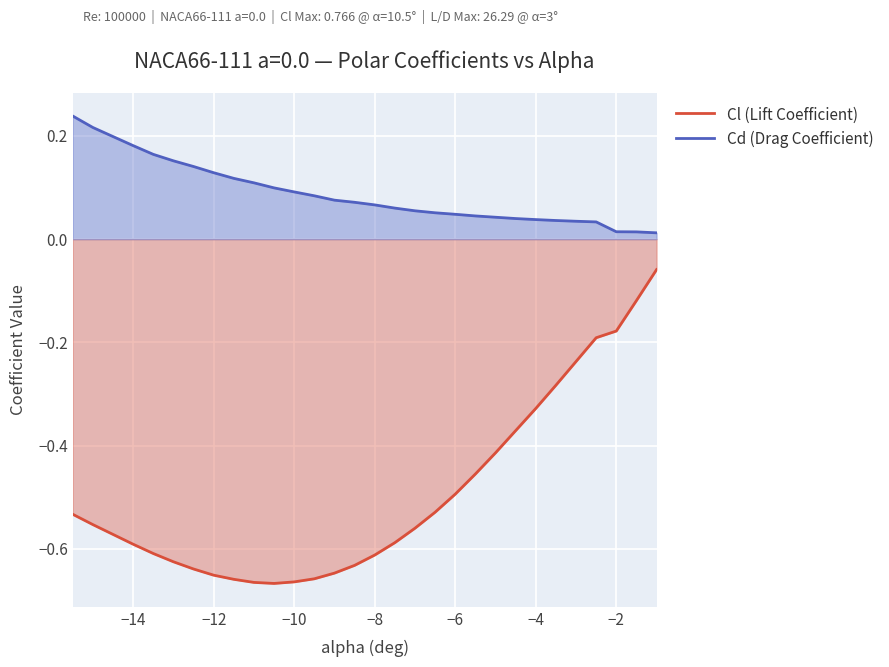

What is the smallest value displayed?

-0.7